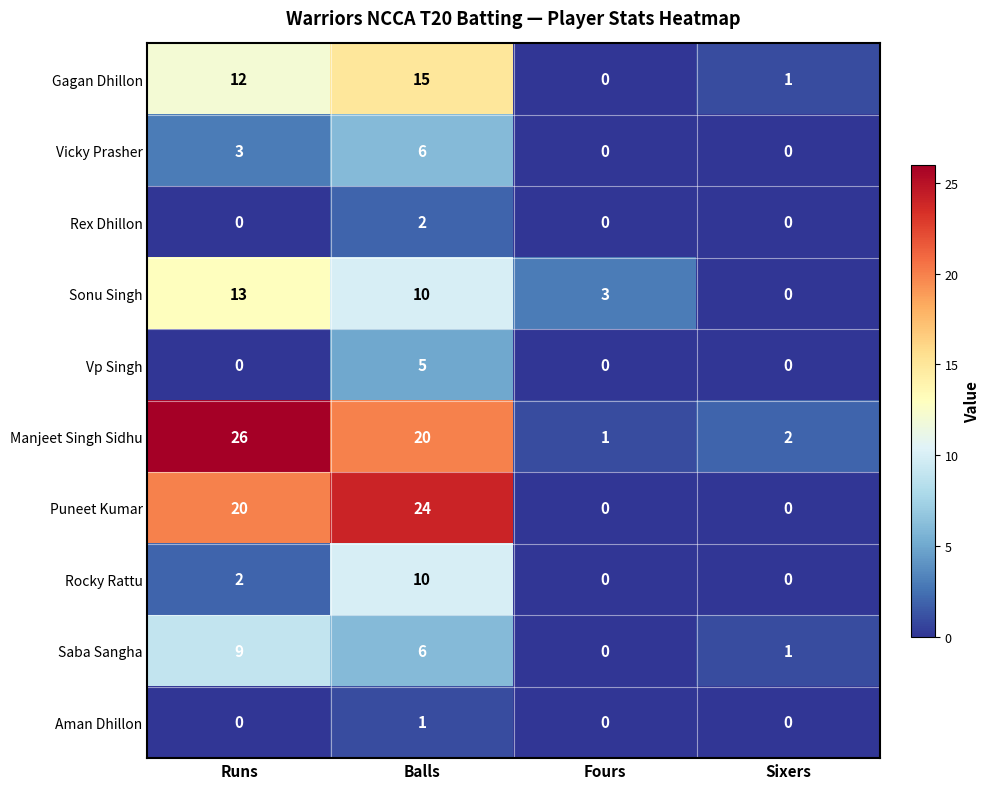

Rank the series by their maximum value, from highest to lowest.

Manjeet Singh Sidhu, Puneet Kumar, Gagan Dhillon, Sonu Singh, Rocky Rattu, Saba Sangha, Vicky Prasher, Vp Singh, Rex Dhillon, Aman Dhillon